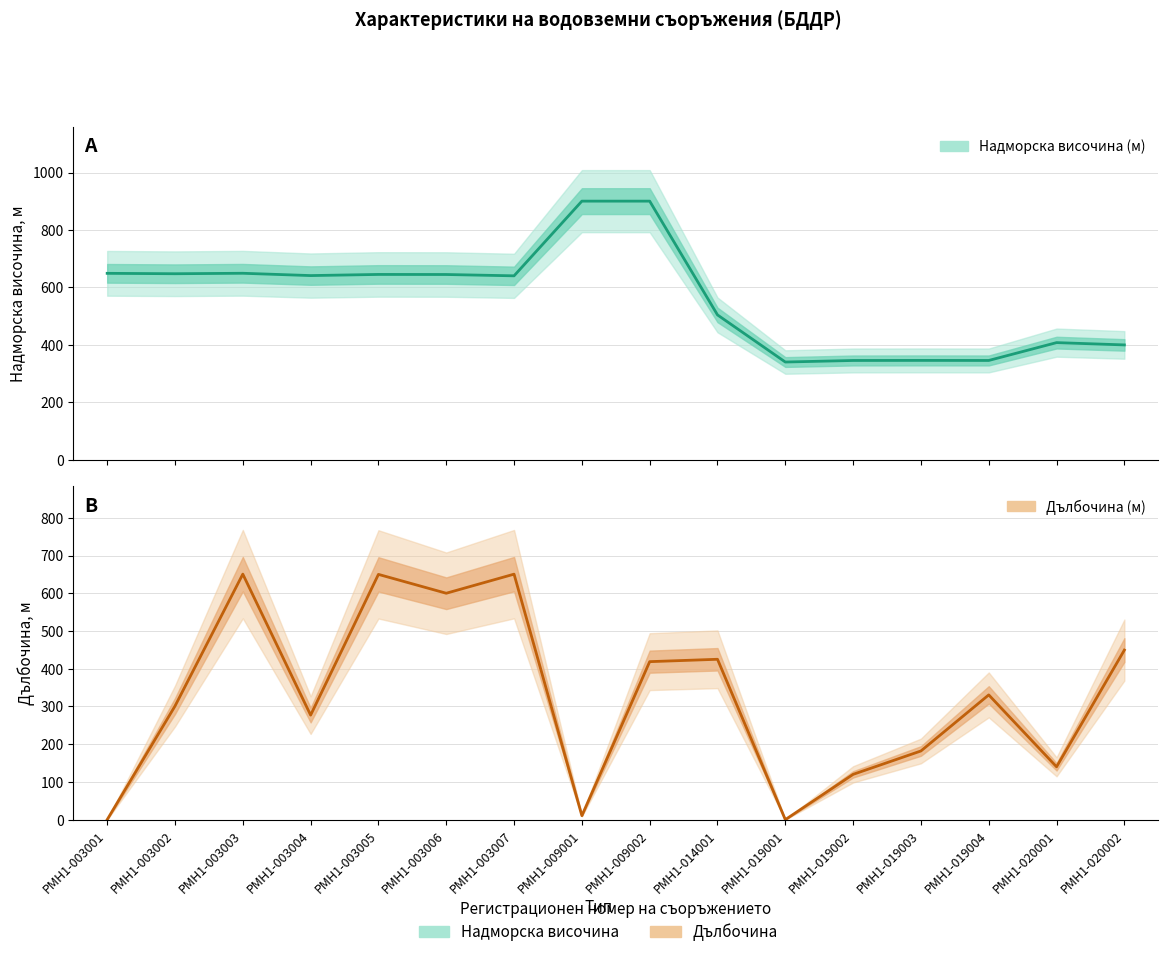

At which category does Дълбочина (м) reach its first local peak?

РМН1-003003